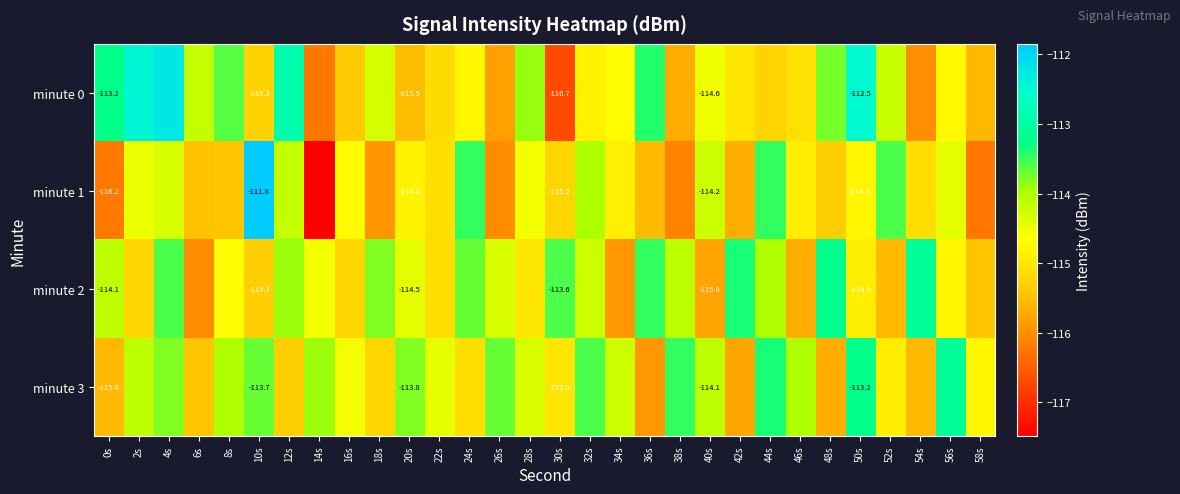

Which series changed the most between 6s and 8s?

minute 3